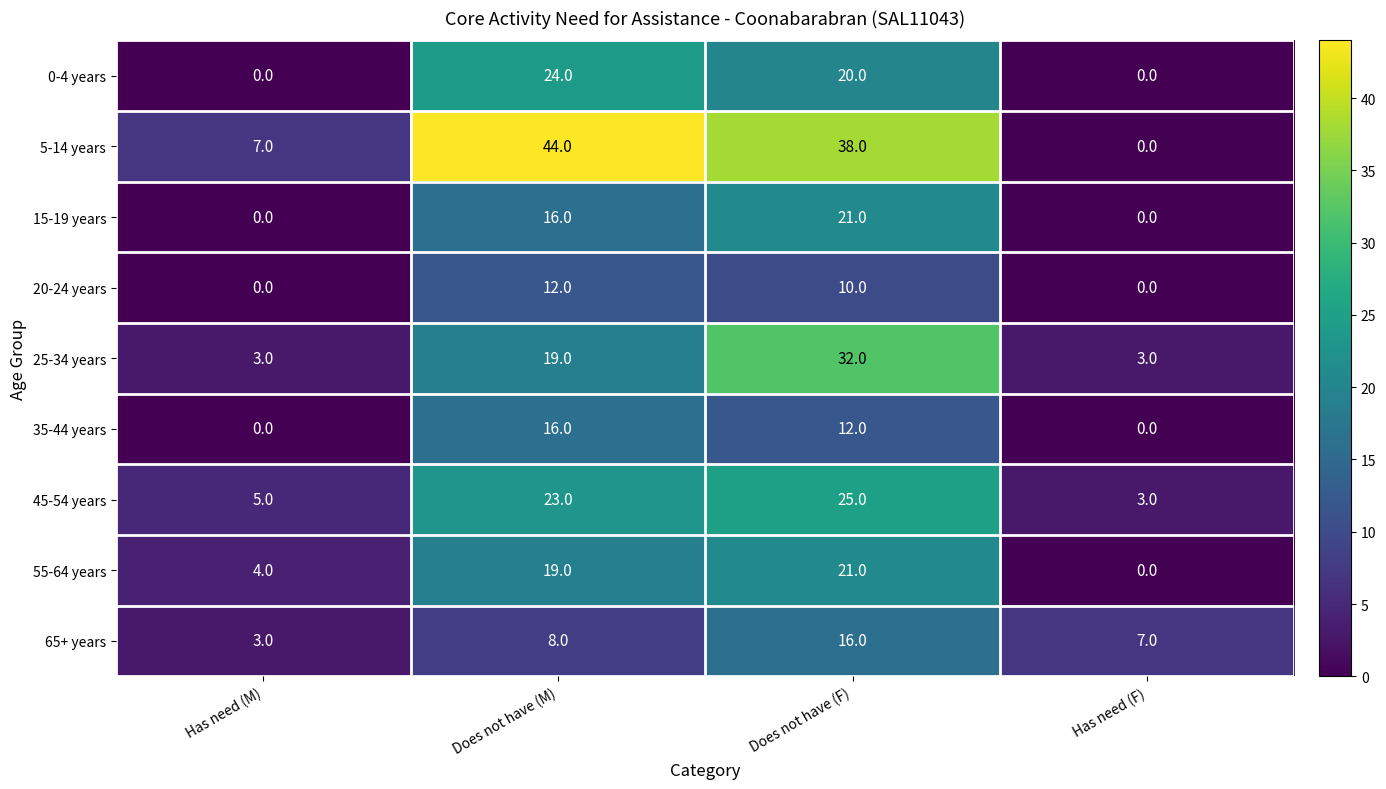

Is the value of 45-54 years at Has need (F) greater than the value of 25-34 years at Does not have (M)?

No